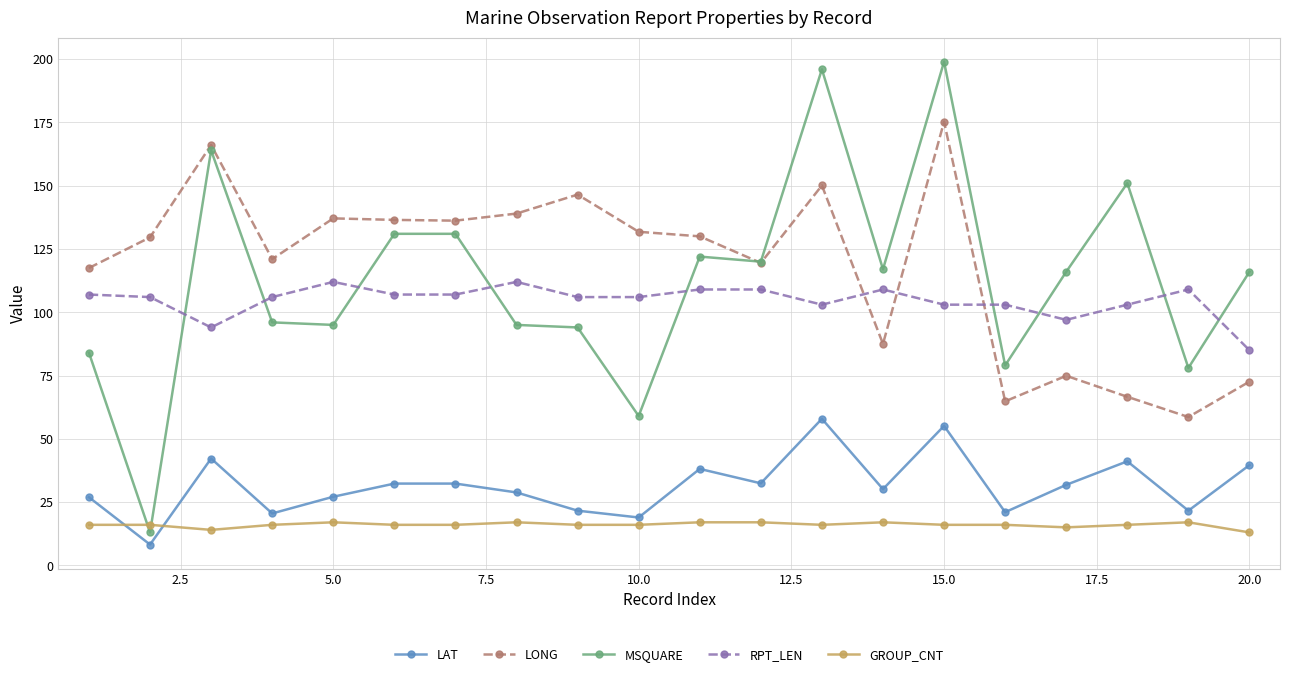

True or false: GROUP_CNT has more than 0 points higher than both neighbors.

True